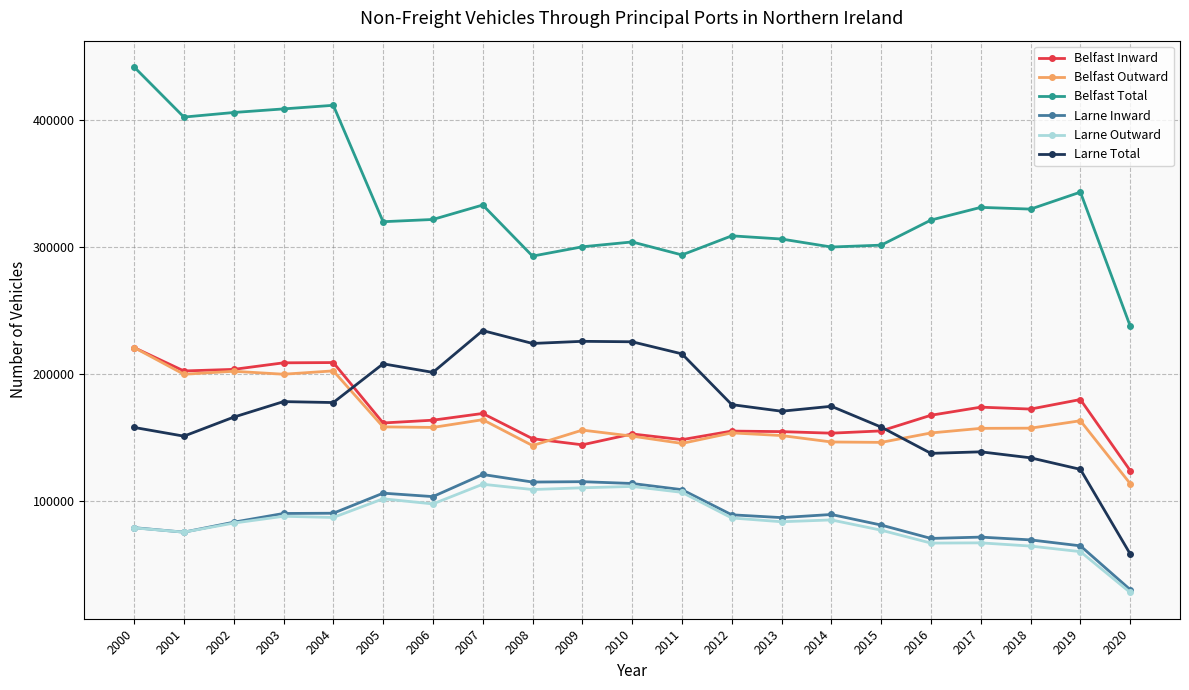

What is the difference between the highest and lowest values at 2020?

209630